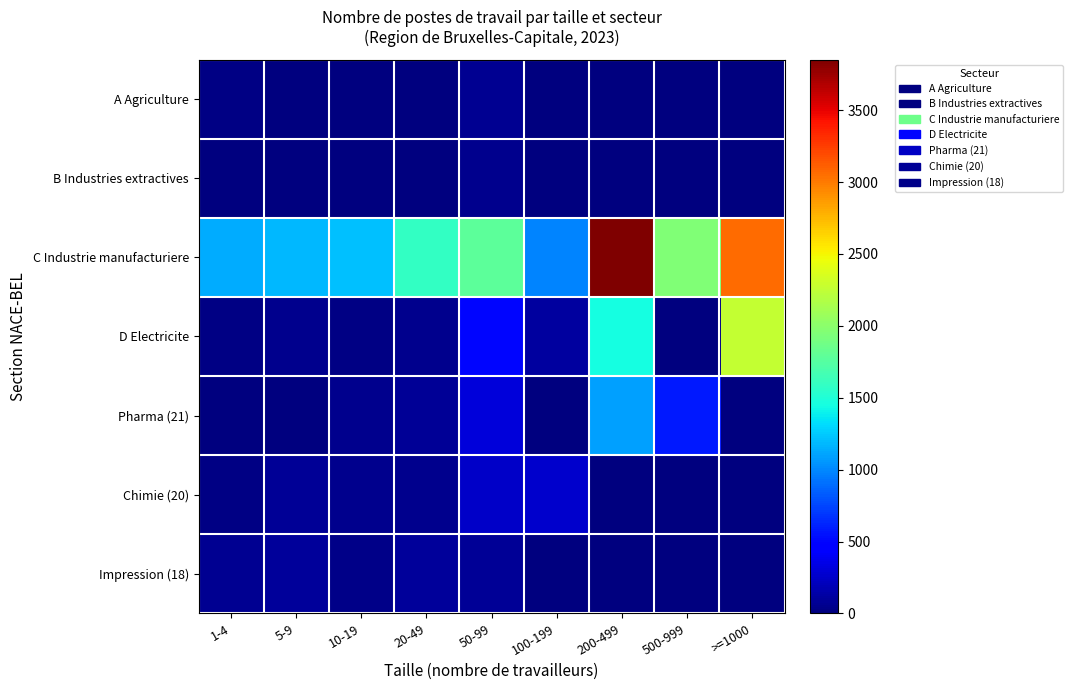

What is the greatest value displayed?

3852